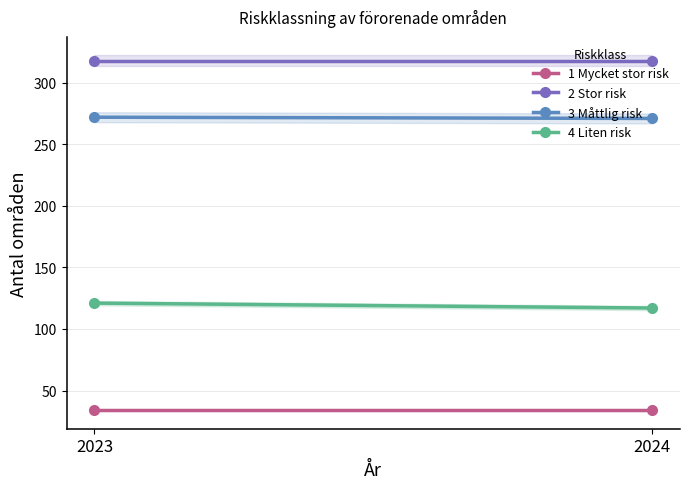

Does the chart have visible grid lines?

Yes